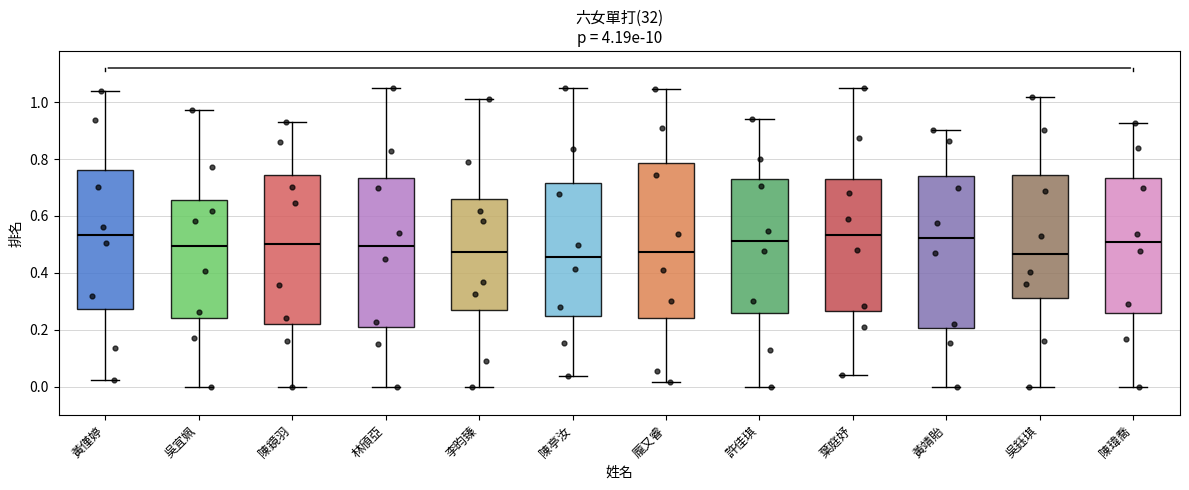

Reading left to right, transcribe this box plot: for each box, give where its median line is, the range the box spans, and where its two whiskers end, as read against the y-axis. The values are not printed on the chart, so give them approximately, as read against the axis.

黃僅婷: median 0.54, box 0.28 to 0.76, whiskers 0.02 to 1.04
吳宜姵: median 0.50, box 0.24 to 0.66, whiskers 0.00 to 0.98
陳鏡羽: median 0.50, box 0.22 to 0.74, whiskers 0.00 to 0.92
林頎亞: median 0.50, box 0.20 to 0.74, whiskers 0.00 to 1.06
李昀臻: median 0.48, box 0.26 to 0.66, whiskers 0.00 to 1.00
陳亭汝: median 0.46, box 0.24 to 0.72, whiskers 0.04 to 1.06
龎又睿: median 0.48, box 0.24 to 0.78, whiskers 0.02 to 1.04
許佳琪: median 0.52, box 0.26 to 0.72, whiskers 0.00 to 0.94
葉庭妤: median 0.54, box 0.26 to 0.74, whiskers 0.04 to 1.06
黃靖貽: median 0.52, box 0.20 to 0.74, whiskers 0.00 to 0.90
吳鈺琪: median 0.46, box 0.30 to 0.74, whiskers 0.00 to 1.02
陳瑋喬: median 0.50, box 0.26 to 0.74, whiskers 0.00 to 0.92